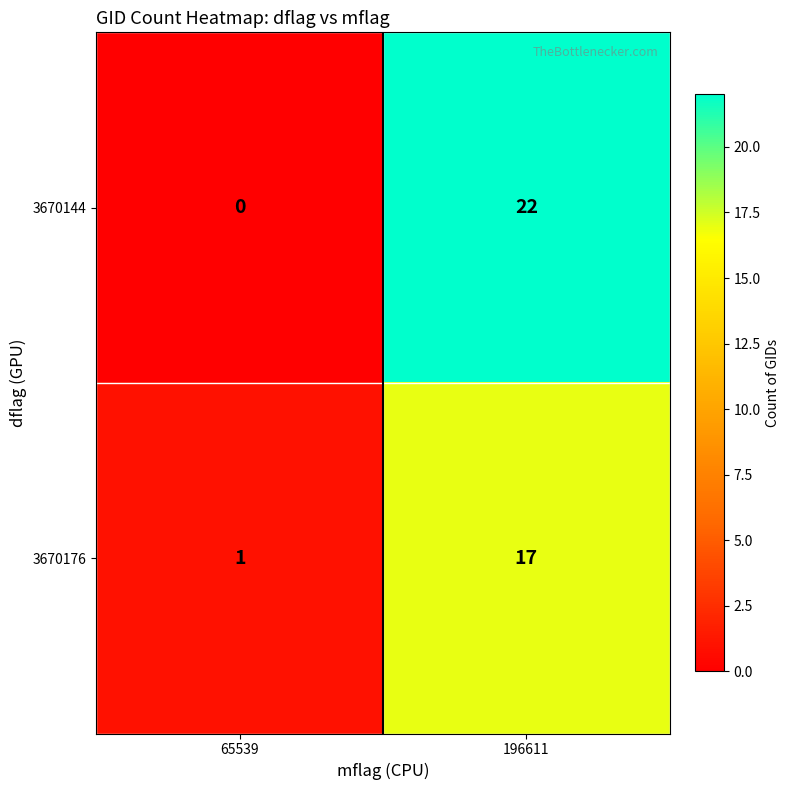

Where is 3670144 nearest to the value 11?

65539